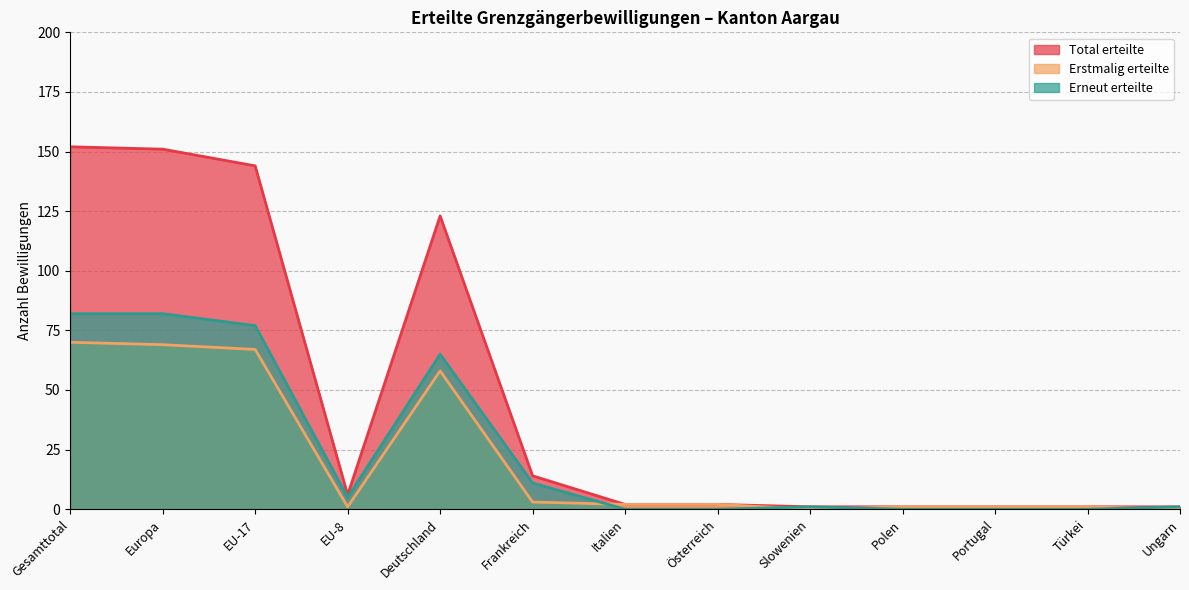

Reading left to right, extract all data points from this chart.

Total erteilte: Gesamttotal=152	Europa=151	EU-17=144	EU-8=6	Deutschland=123	Frankreich=14	Italien=2	Österreich=2	Slowenien=1	Polen=1	Portugal=1	Türkei=1	Ungarn=1
Erstmalig erteilte: Gesamttotal=70	Europa=69	EU-17=67	EU-8=1	Deutschland=58	Frankreich=3	Italien=2	Österreich=2	Slowenien=0	Polen=1	Portugal=1	Türkei=1	Ungarn=0
Erneut erteilte: Gesamttotal=82	Europa=82	EU-17=77	EU-8=5	Deutschland=65	Frankreich=11	Italien=0	Österreich=0	Slowenien=1	Polen=0	Portugal=0	Türkei=0	Ungarn=1